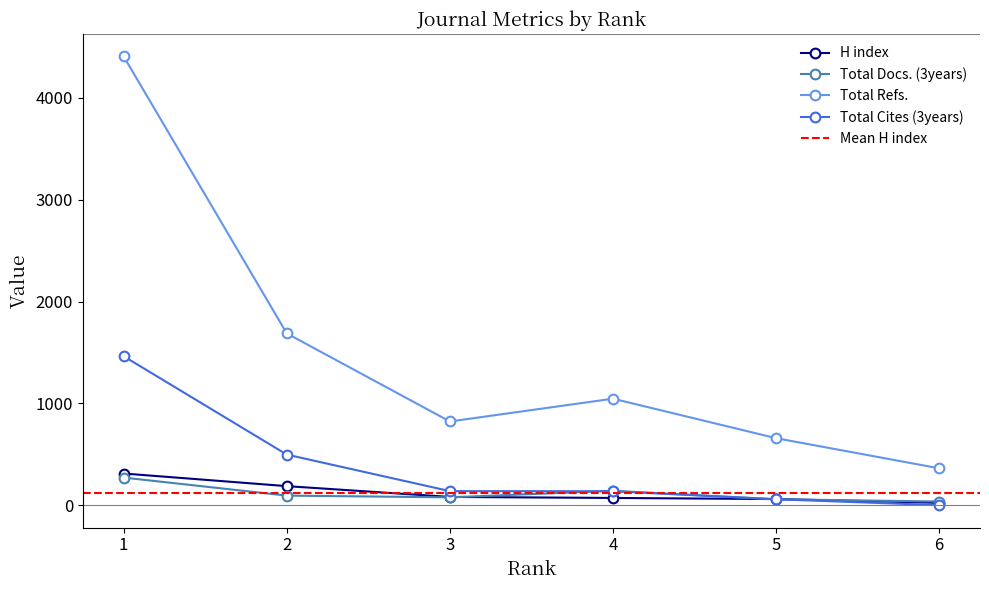

Where does the H index series first go above 81?

1